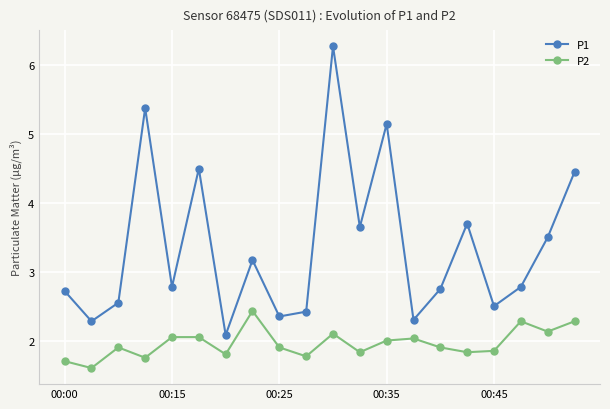

What is the smallest value displayed?

1.6